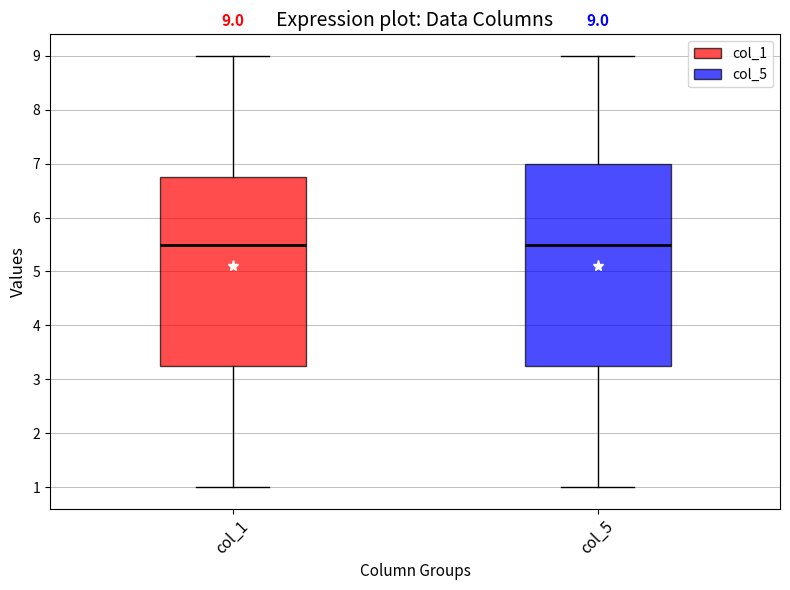

Comparing the boxes themselves (not the whiskers), which one is the tallest?

col_5